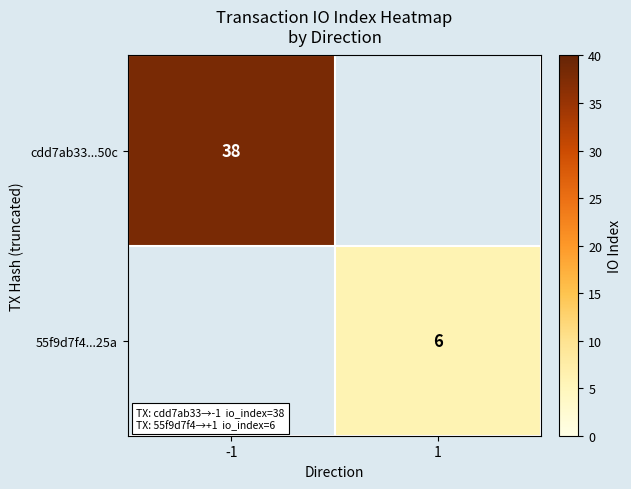

True or false: 55f9d7f4...25a has a value of 10 at 1.

False